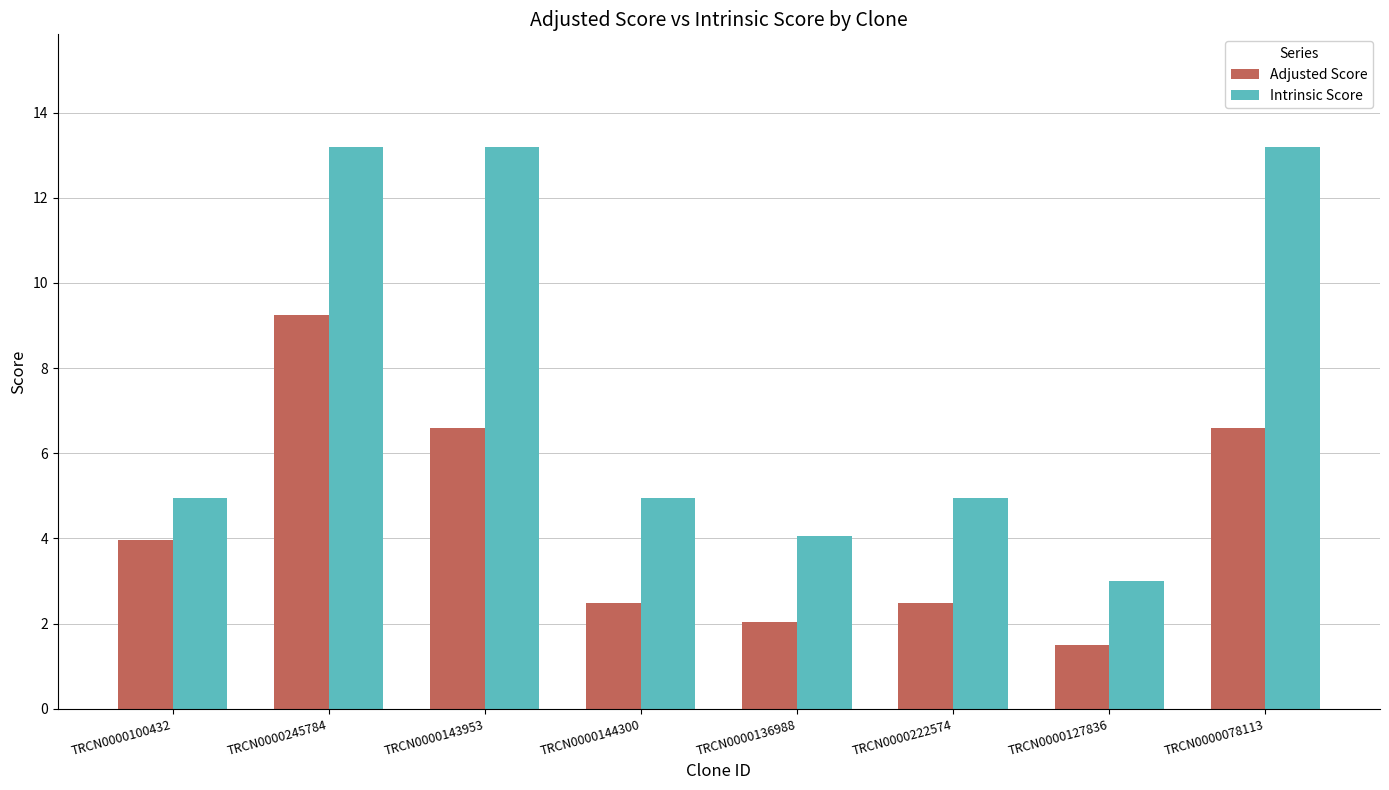

What is the difference between the highest and lowest values at TRCN0000127836?

1.5